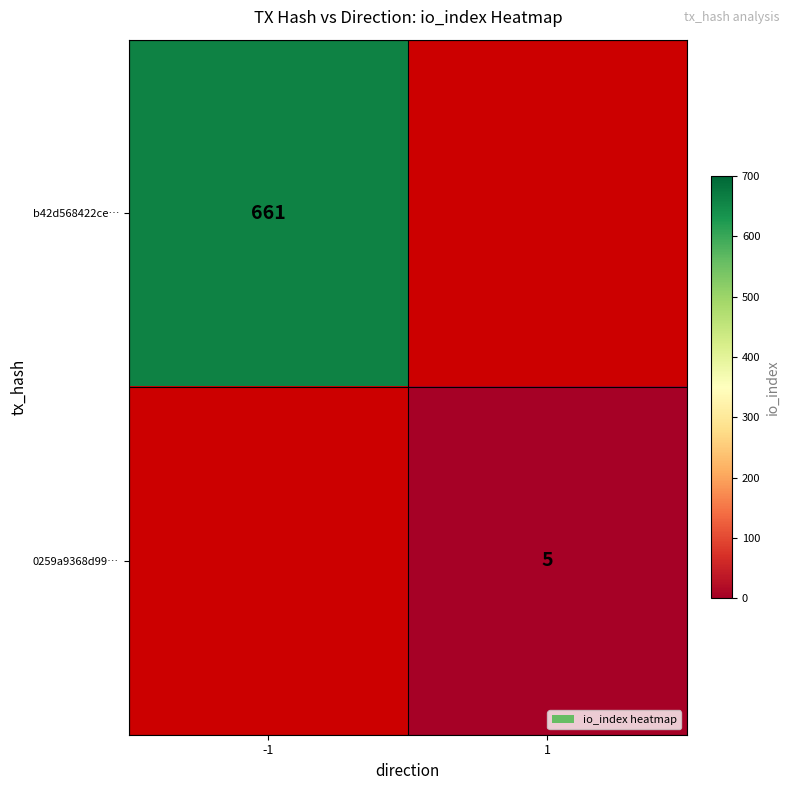

The value of b42d568422ce… at -1 is 339. True or false?

False